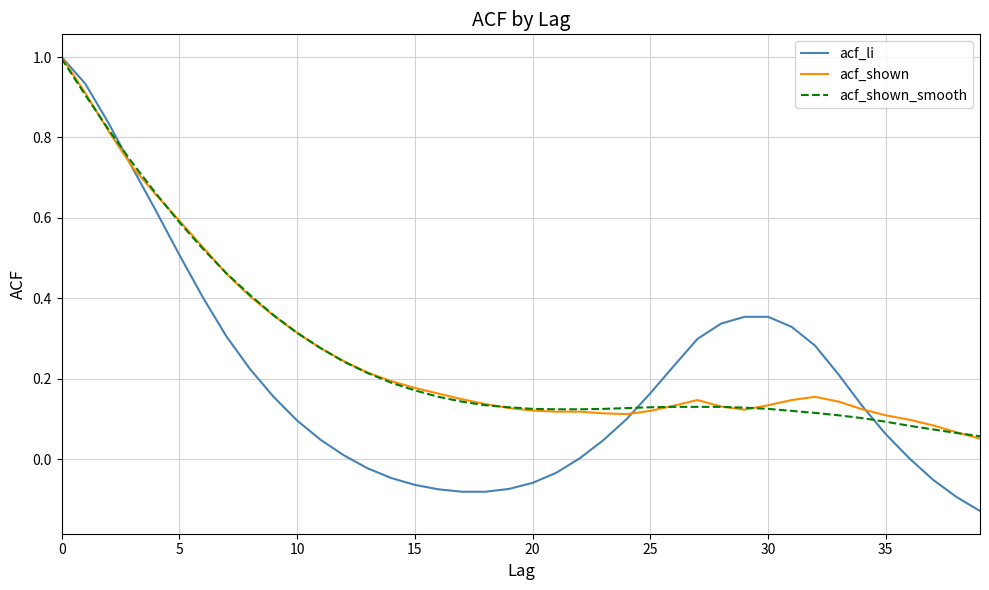

What is the highest value of the acf_shown series?

1.0